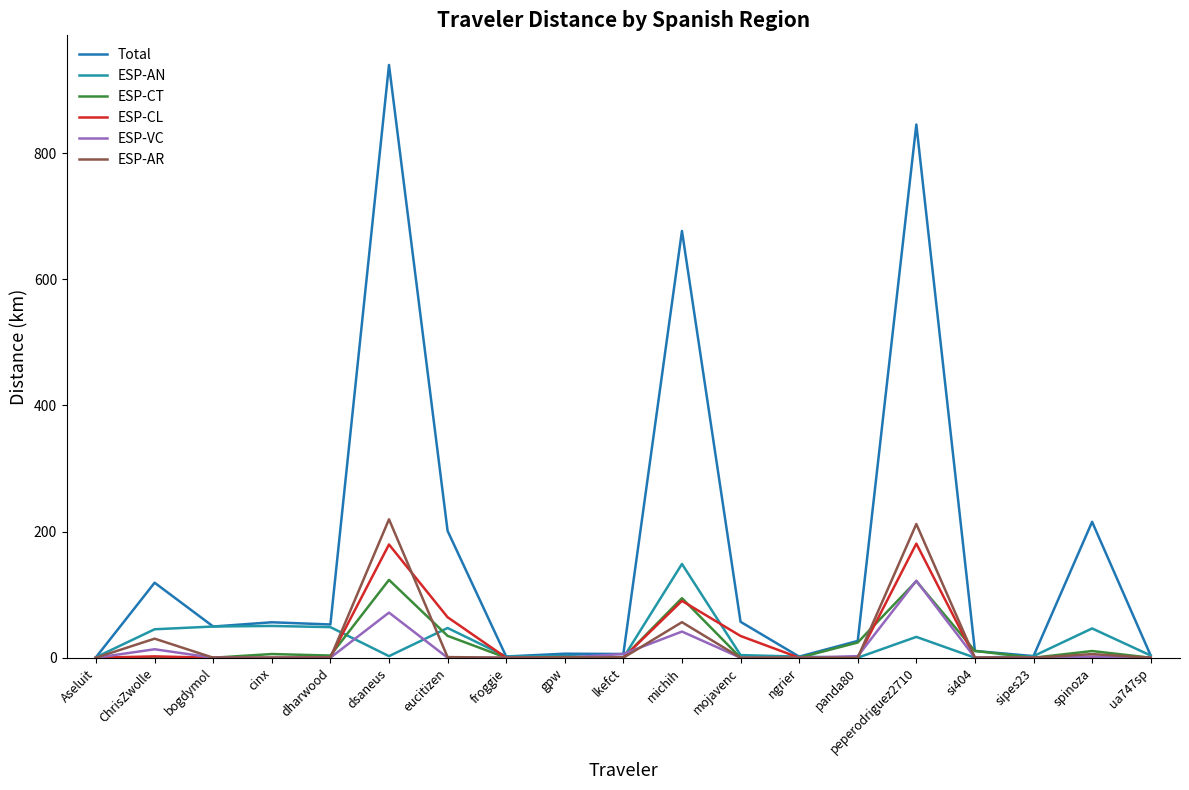

In ESP-VC, how many points are higher than both neighbors (excluding endpoints)?

5